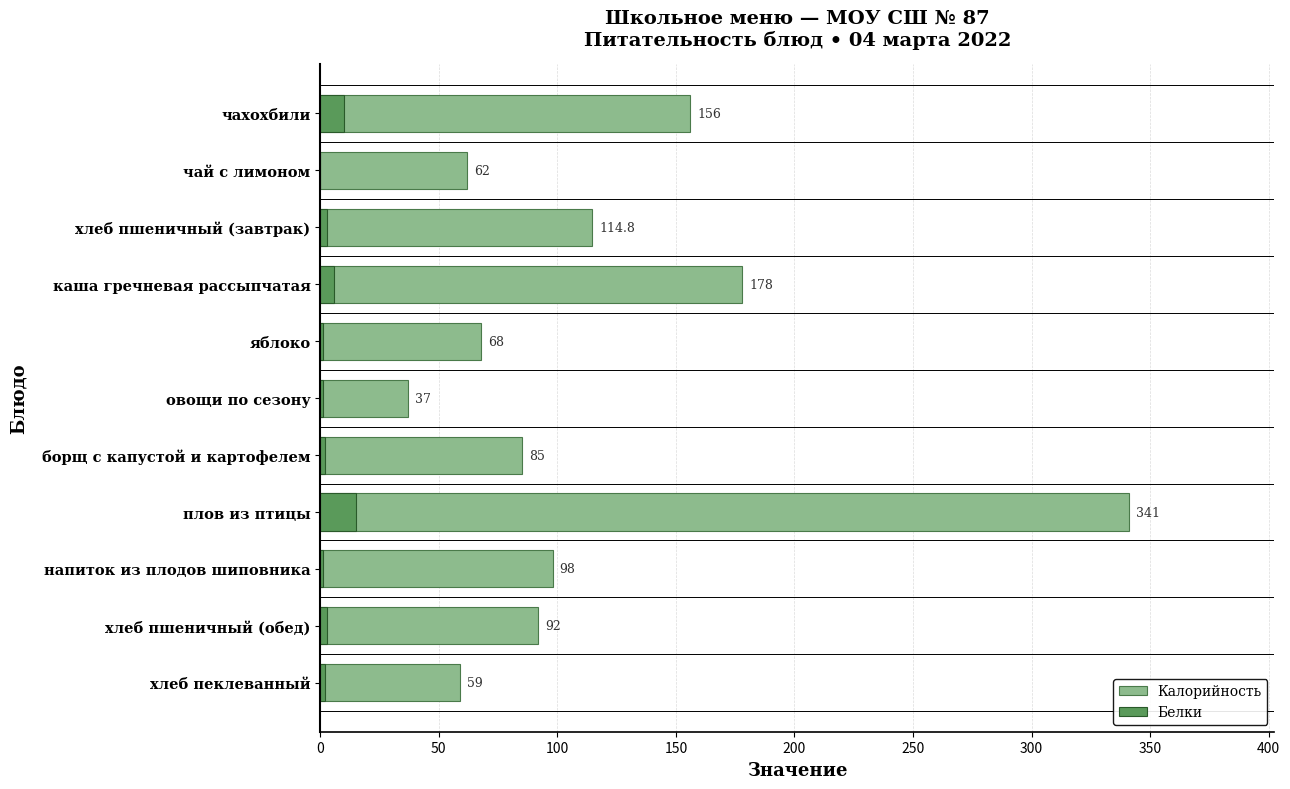

Rank the series by their maximum value, from lowest to highest.

Белки, Калорийность